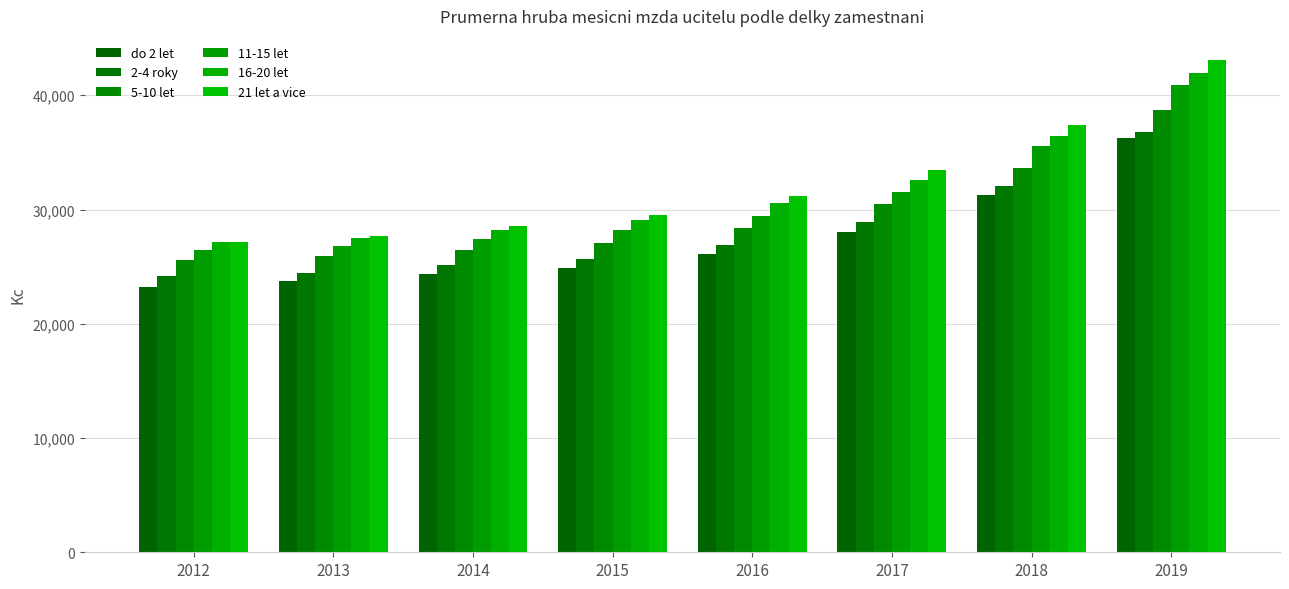

How many data points in 11-15 let are less than 29469?

4